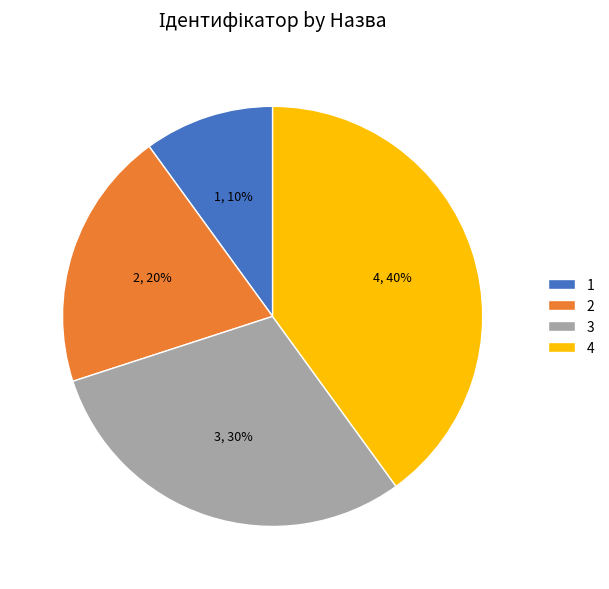

What percentage is the 2 slice, to the nearest percent?

20%